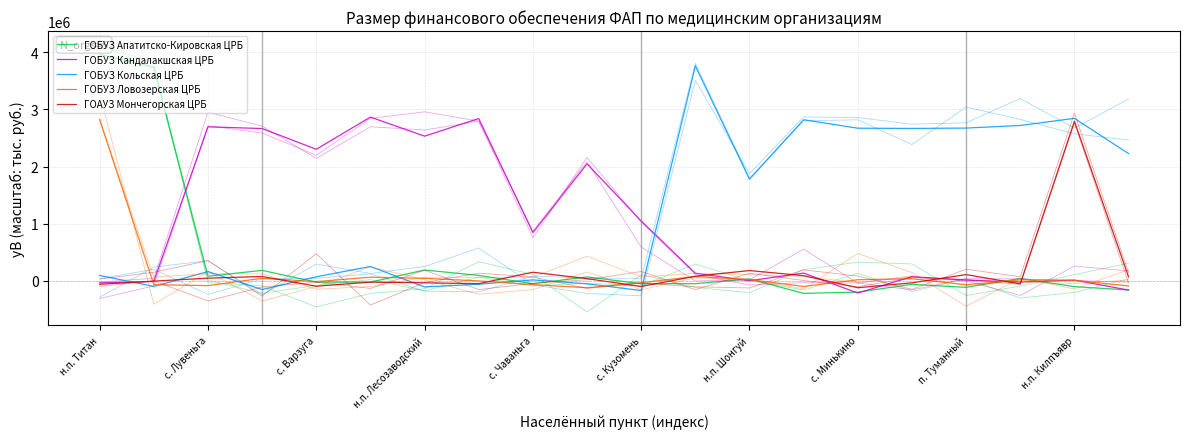

List the series in order of their peak value, highest first.

ГОБУЗ Апатитско-Кировская ЦРБ, ГОБУЗ Кольская ЦРБ, ГОБУЗ Кандалакшская ЦРБ, ГОБУЗ Ловозерская ЦРБ, ГОАУЗ Мончегорская ЦРБ